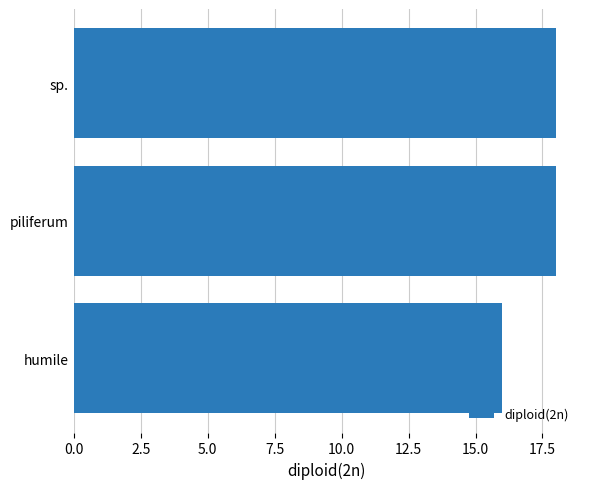

What is the smallest value displayed?

16